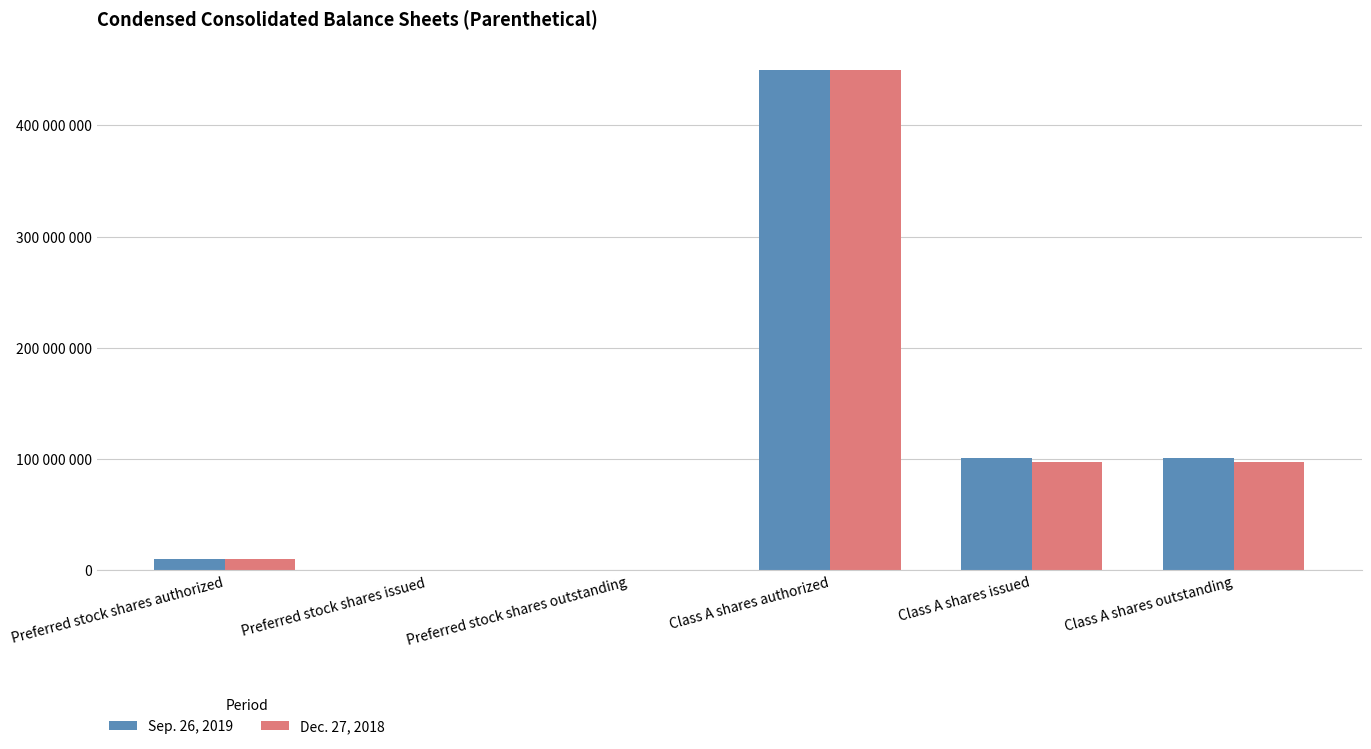

What is the average value of the Sep. 26, 2019 series?

110341993